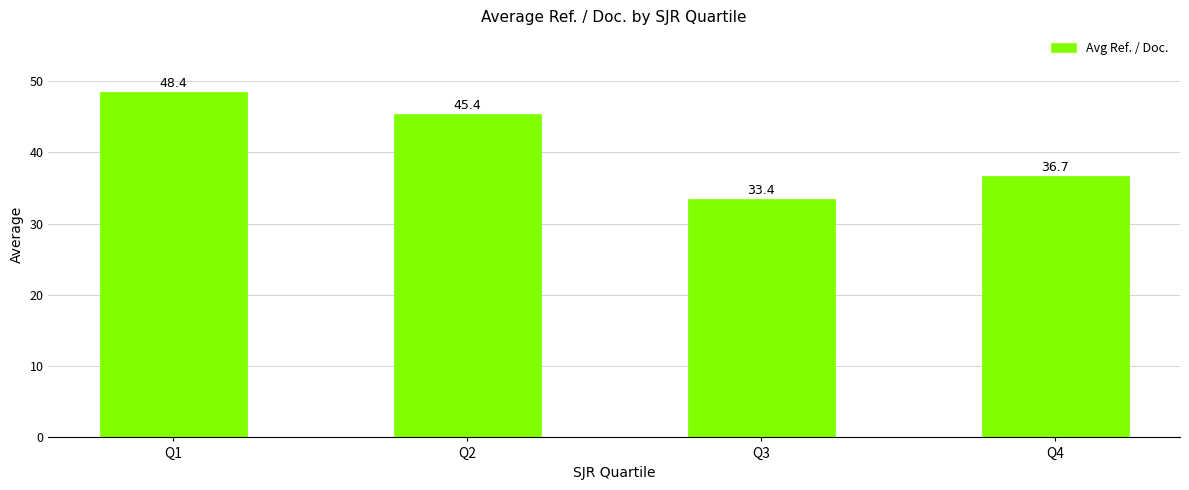

Rank the categories by value from lowest to highest.

Q3, Q4, Q2, Q1